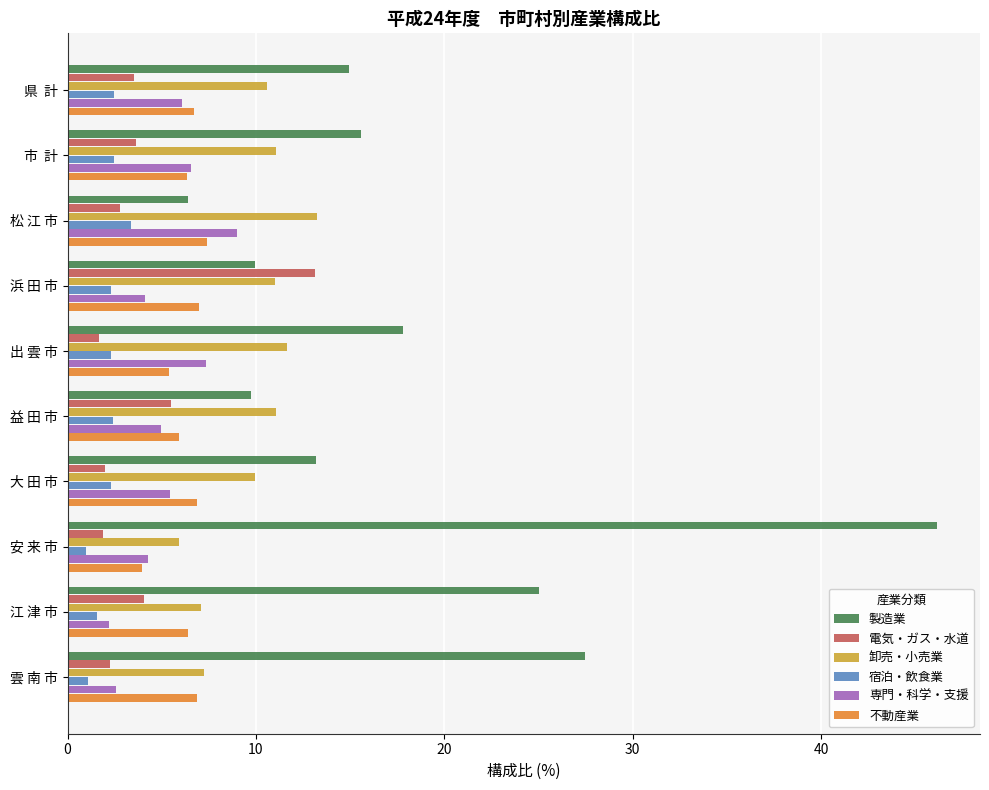

Which series has the widest spread of values?

製造業